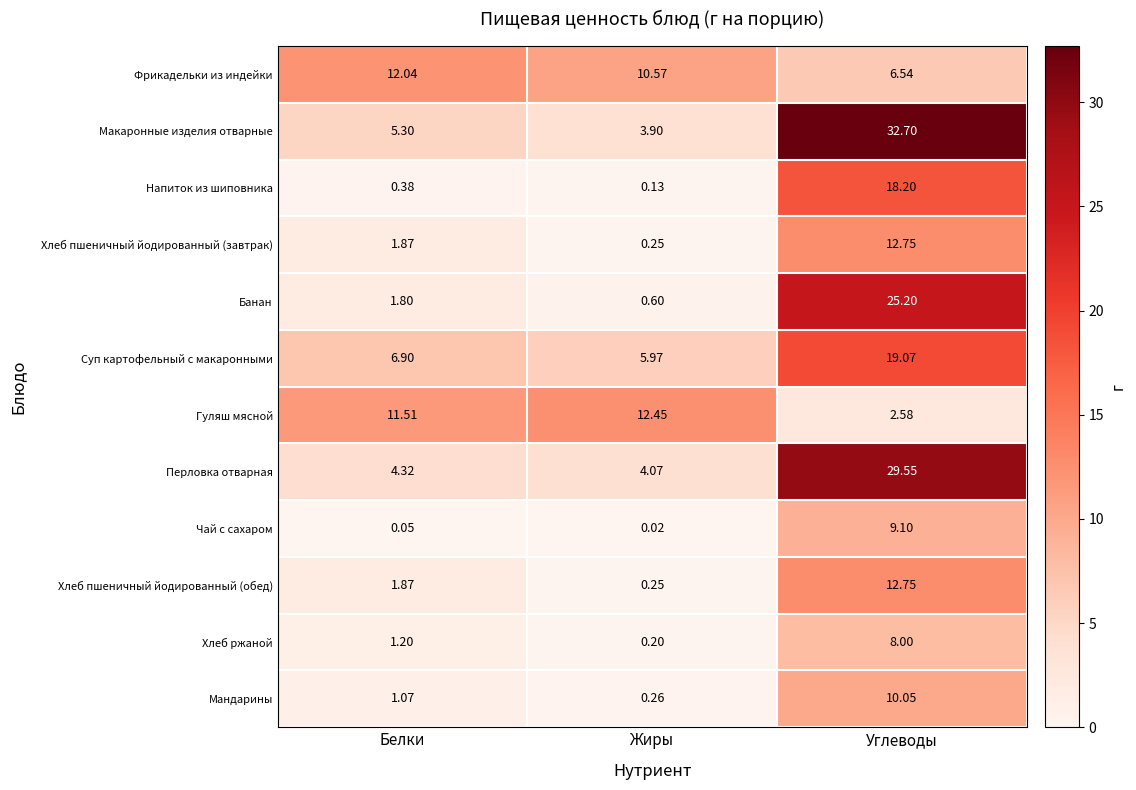

Which series has the largest range (max minus min)?

Макаронные изделия отварные